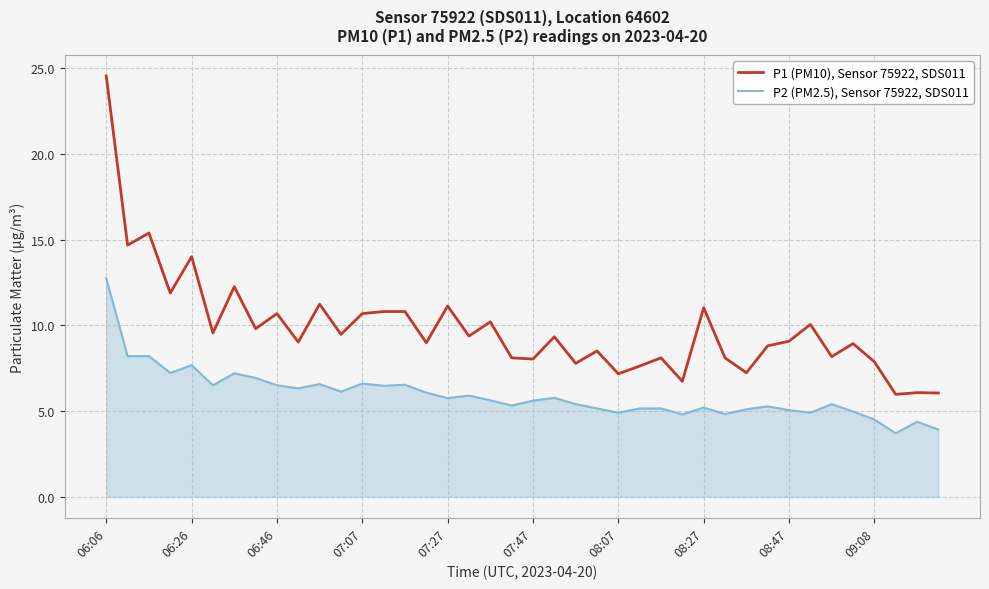

List the series in order of their peak value, lowest first.

P2 (PM2.5), Sensor 75922, SDS011, P1 (PM10), Sensor 75922, SDS011